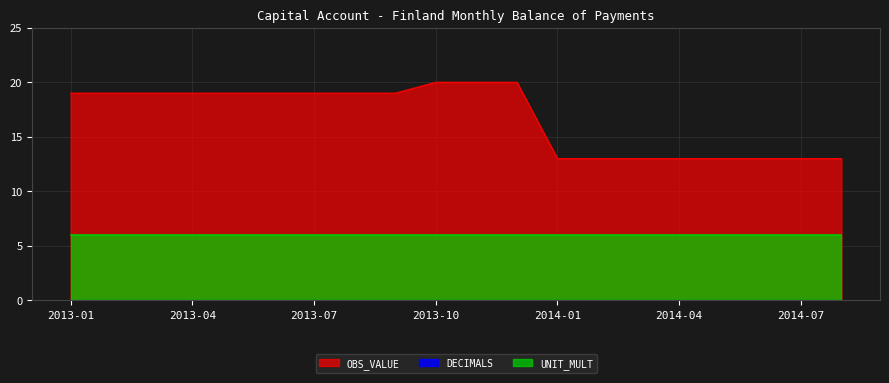

What is the maximum value for OBS_VALUE?

20